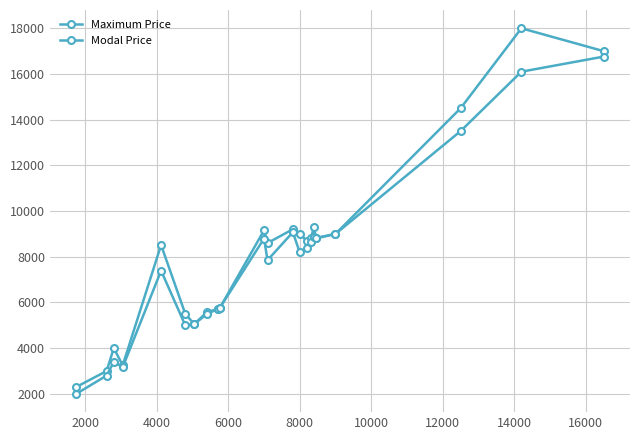

How many data points in Maximum Price are less than 8690?

11